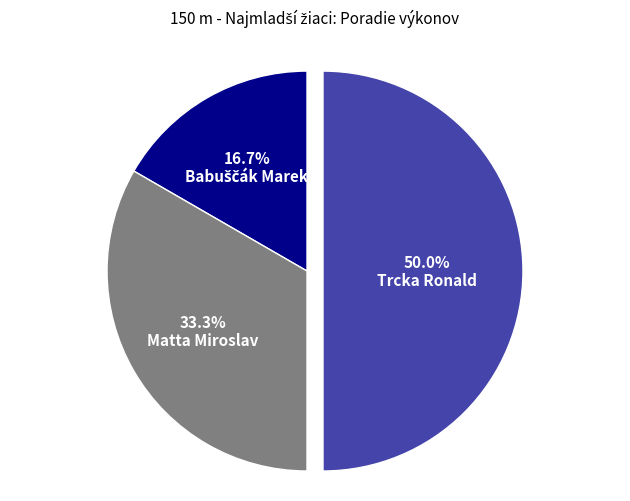

Between Matta Miroslav and Trcka Ronald, which is larger?

Trcka Ronald